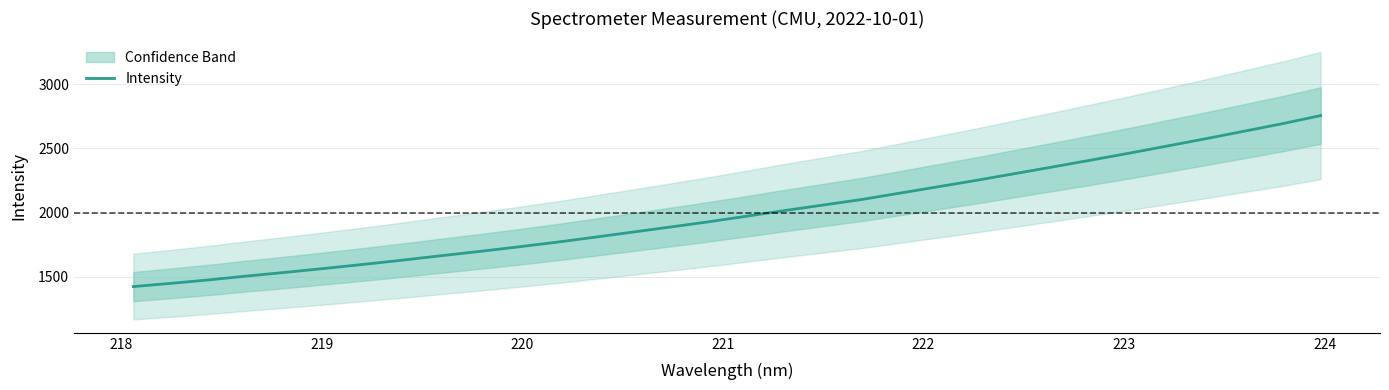

What is the lowest value of the Intensity series?

1422.6